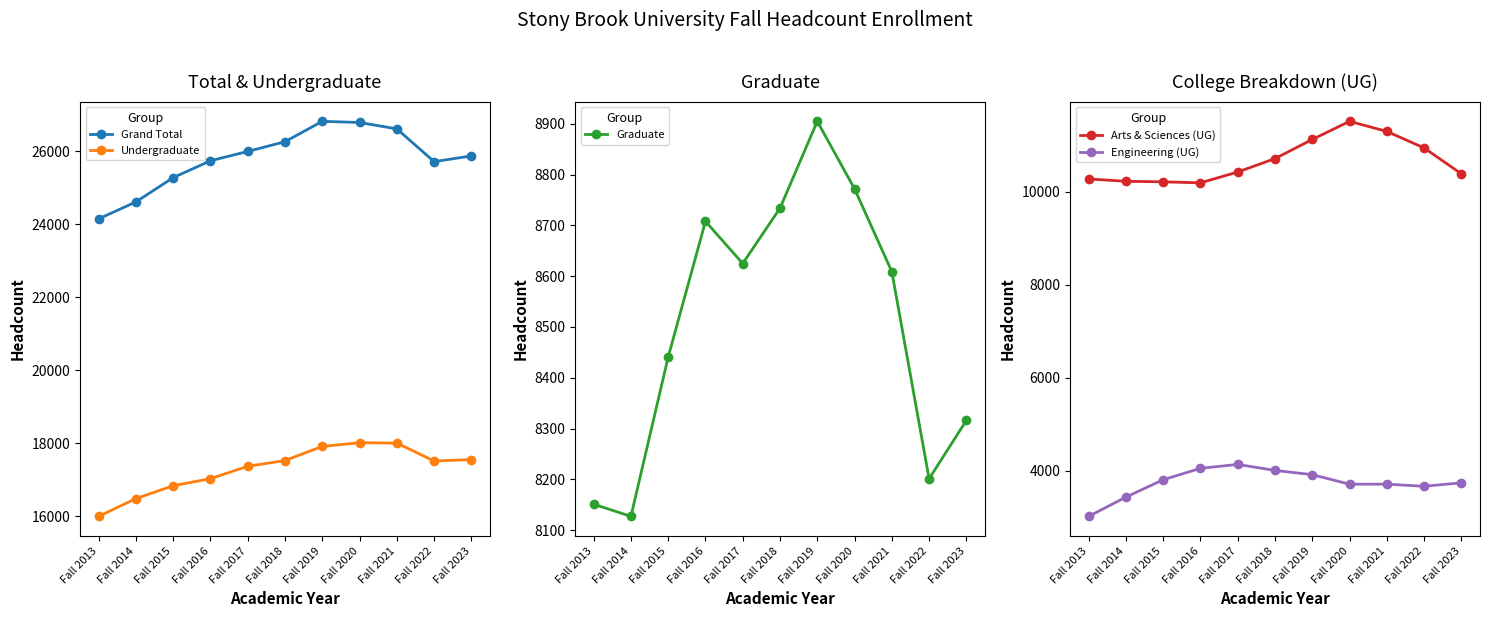

Between Fall 2023 and Fall 2013, which is larger?

Fall 2023